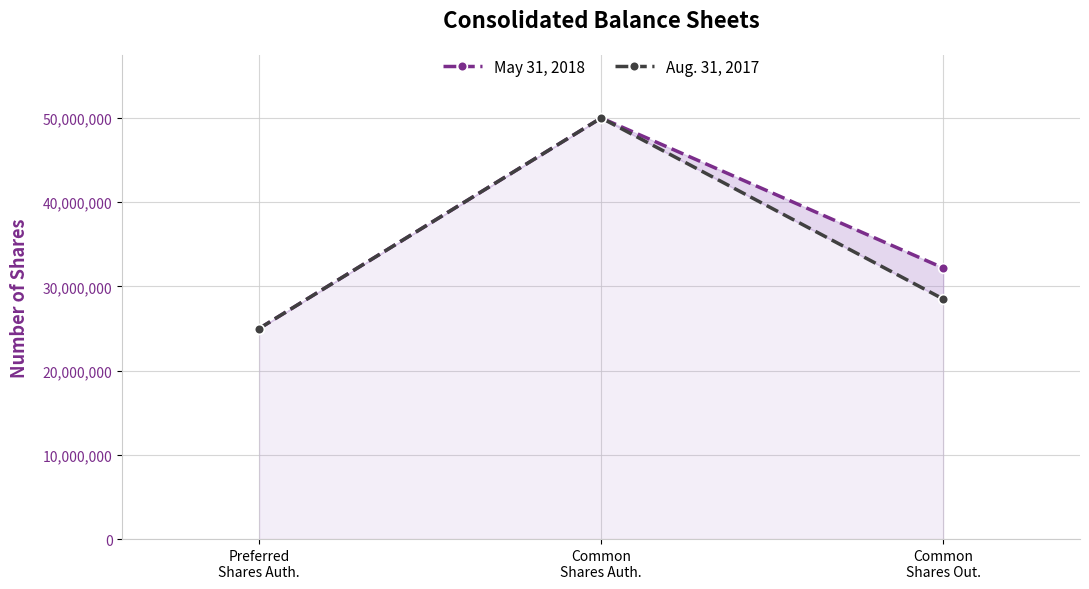

What is the maximum value for May 31, 2018?

50000000